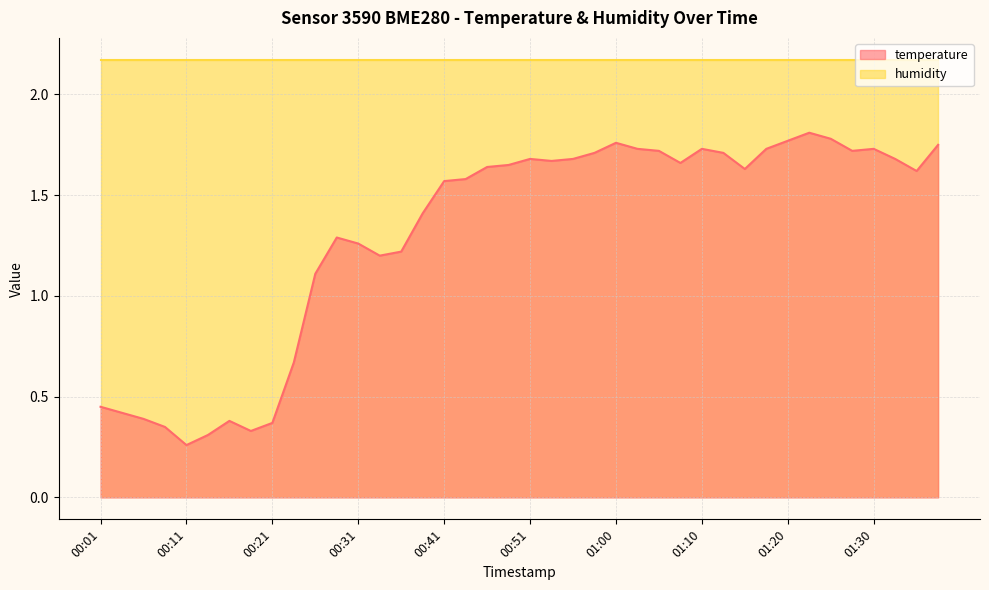

What is the label of the 20th point from the right?

00:51